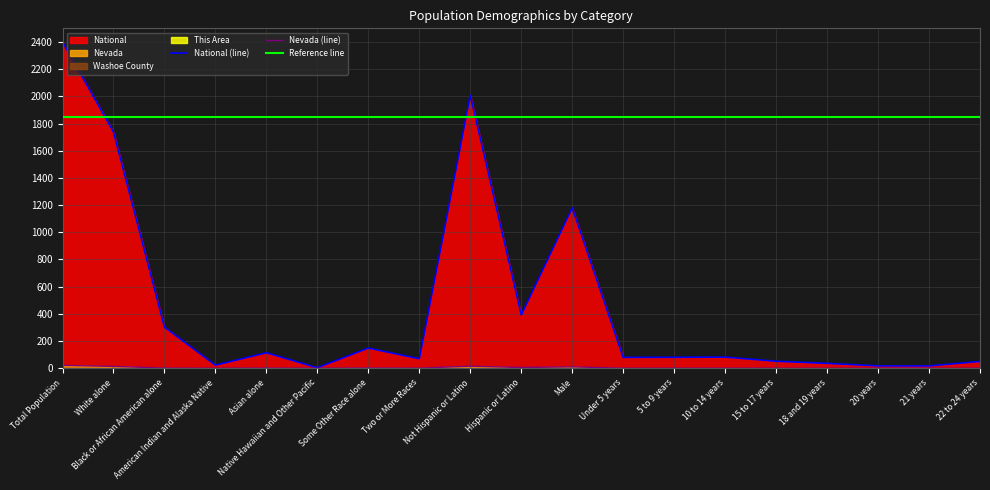

What is the average value of the This Area series?

4.1